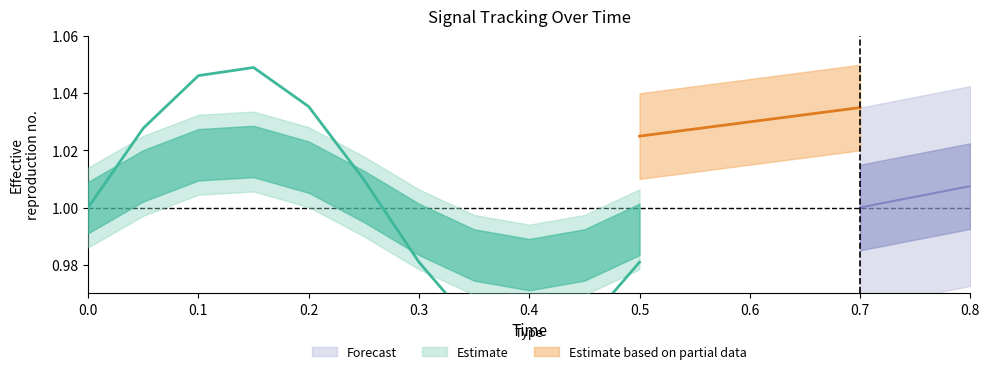

Does the chart display data point markers on the line(s)?

No